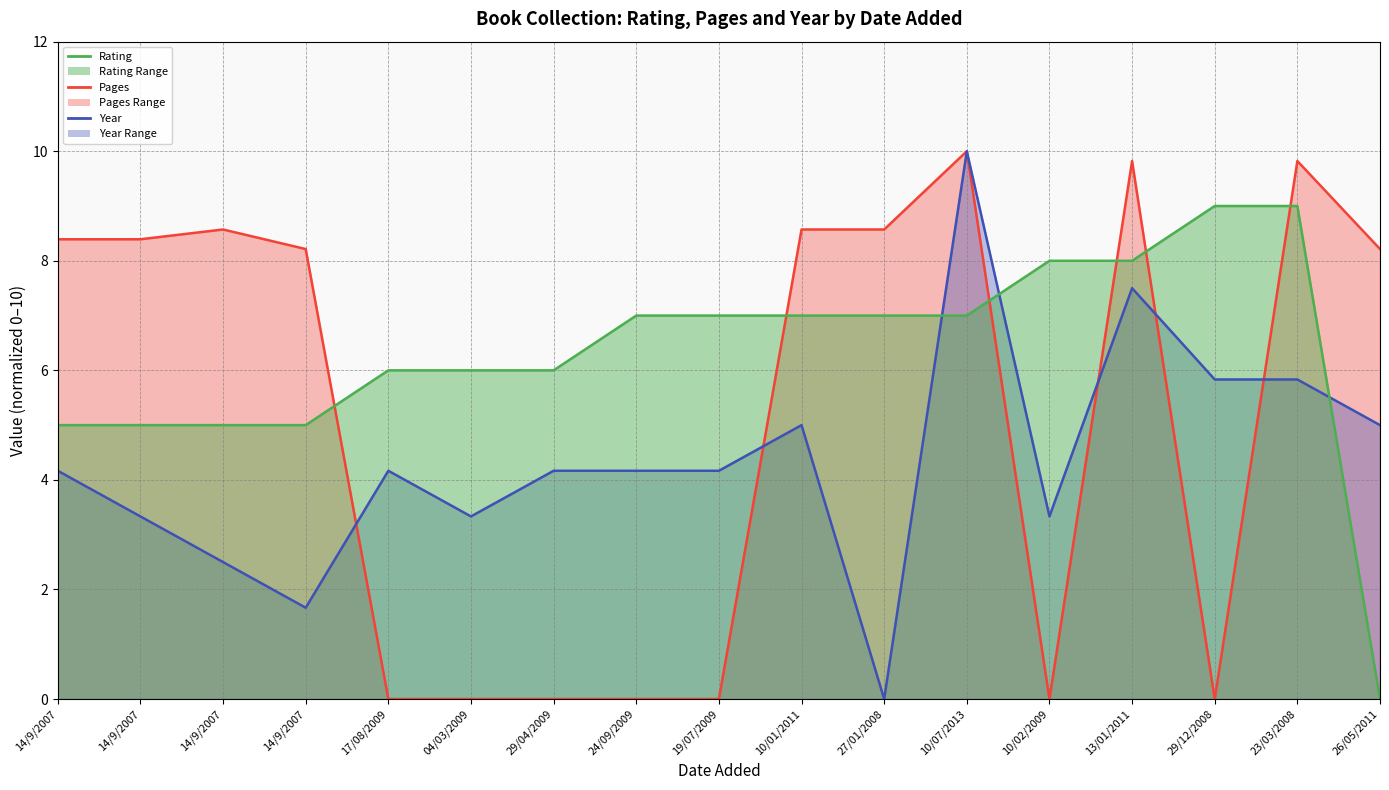

At how many categories does at least one series exceed 1?

17